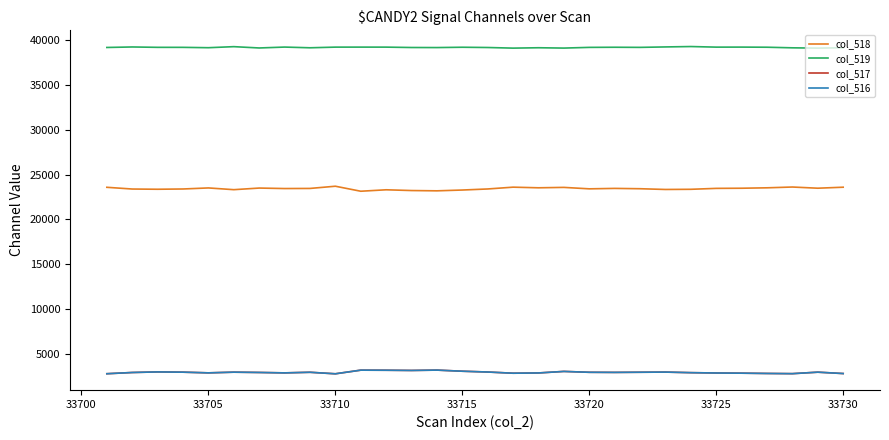

True or false: col_519 and col_518 intersect in this chart.

False